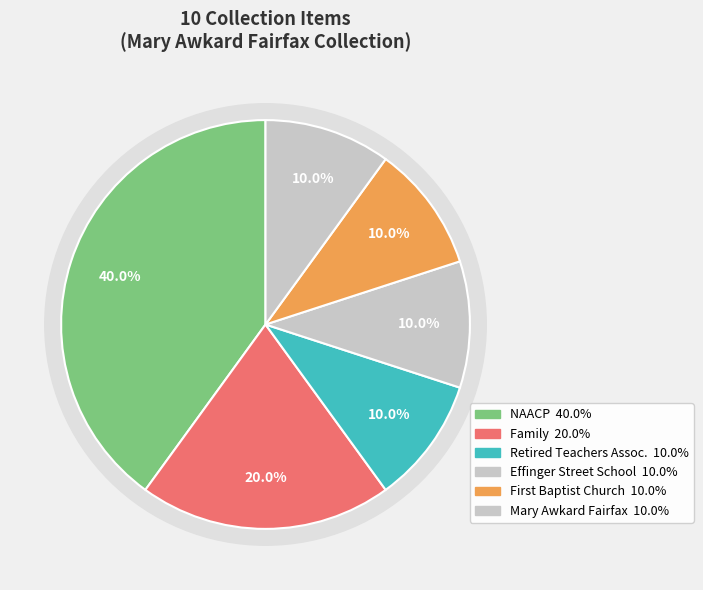

Is the sum of NAACP (MAF1005) and Retired Teachers Assoc. greater than half?

No